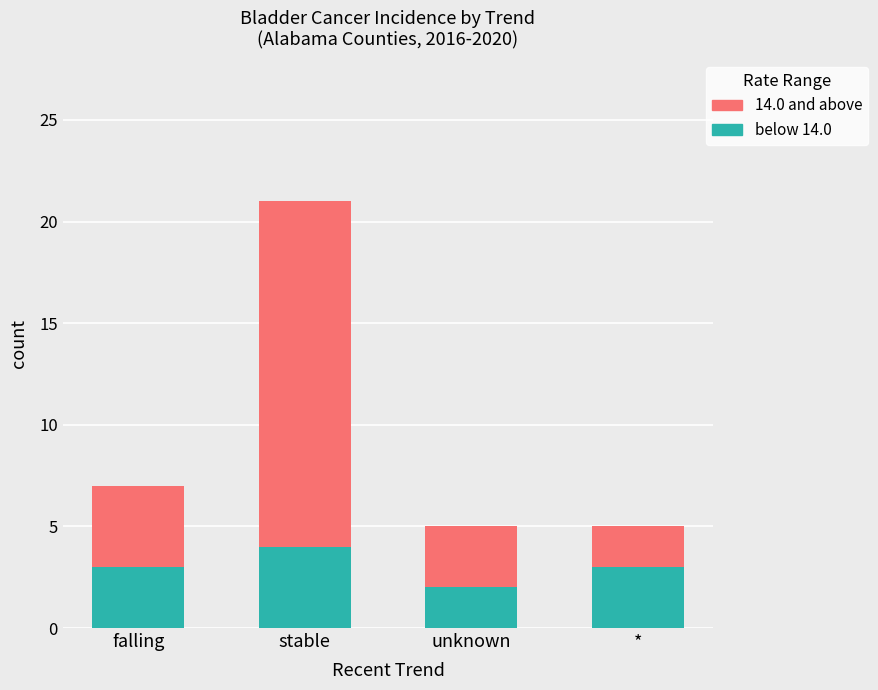

Reading left to right, what are the values for below 14.0?

3	4	2	3